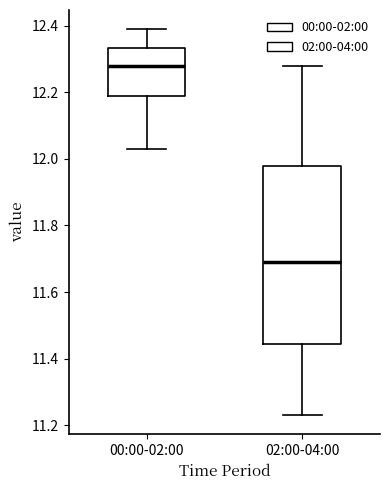

Which box's median line is the highest?

00:00-02:00